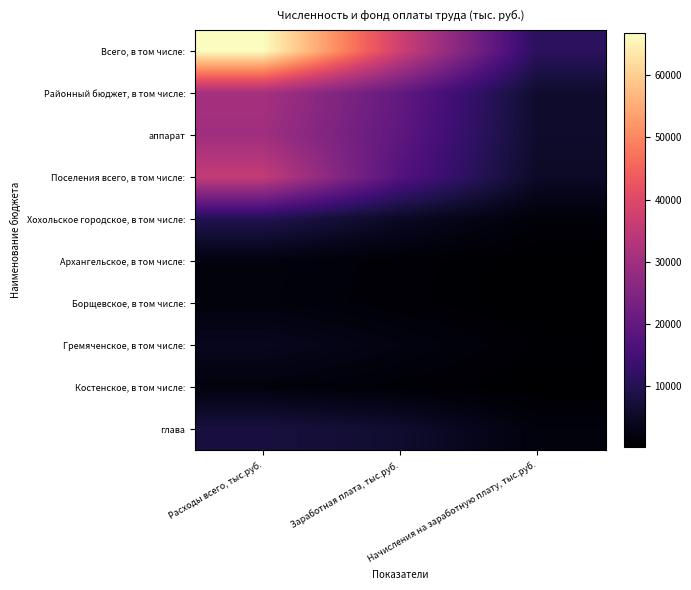

What is the spread (max minus min) of values at Заработная плата, тыс.руб.?

36588.7